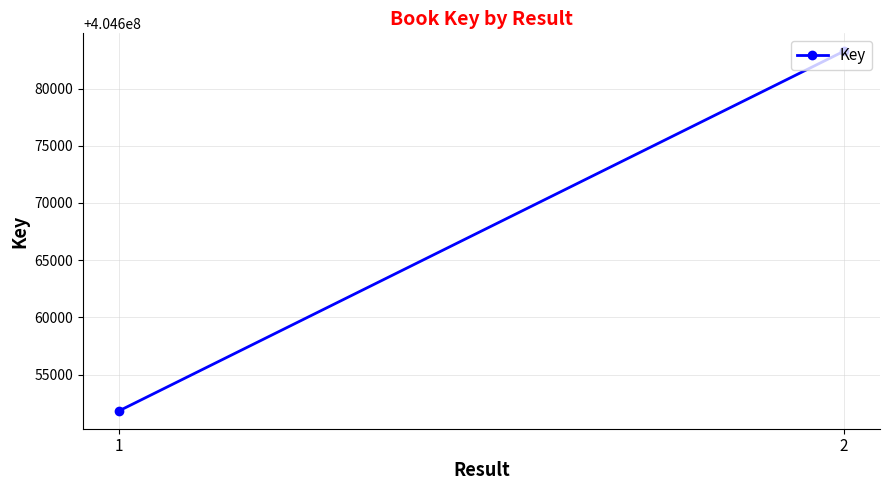

What is the change in value from 1 to 2?

+31403